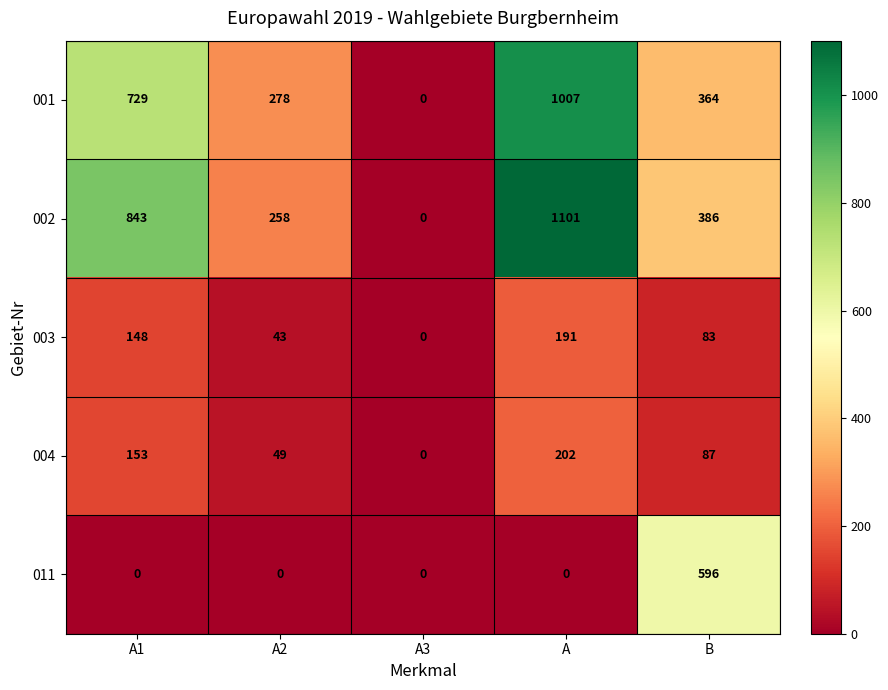

At how many categories does at least one series exceed 155?

4